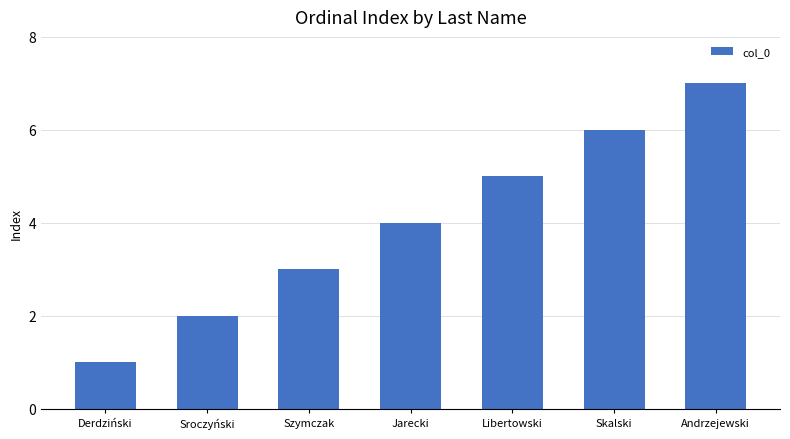

What is the sum of all values?

28